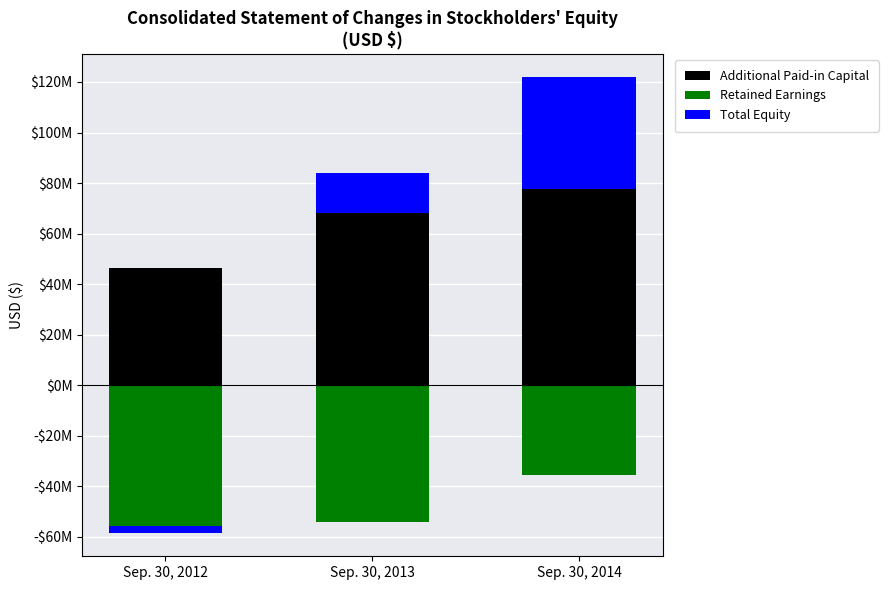

What are all the series names shown in the legend?

Additional Paid-in Capital, Retained Earnings, Total Equity